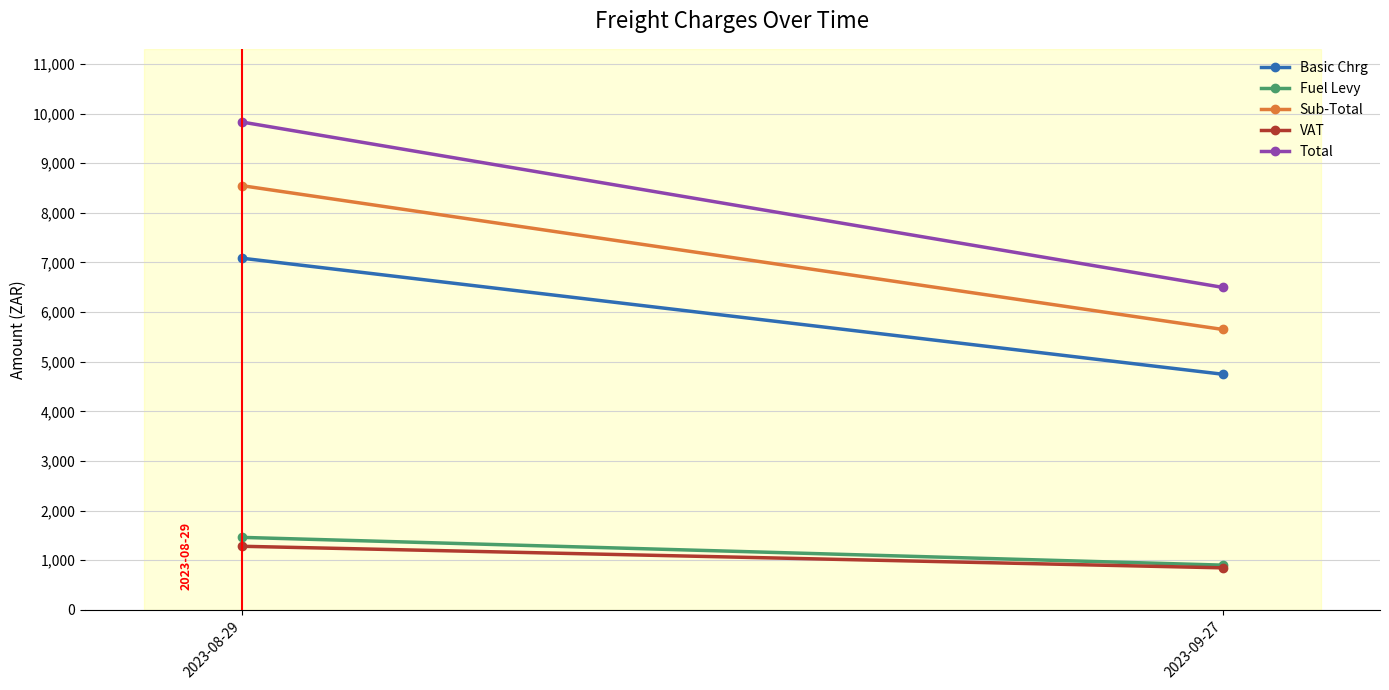

Rank the categories by Total value from lowest to highest.

2023-09-27, 2023-08-29